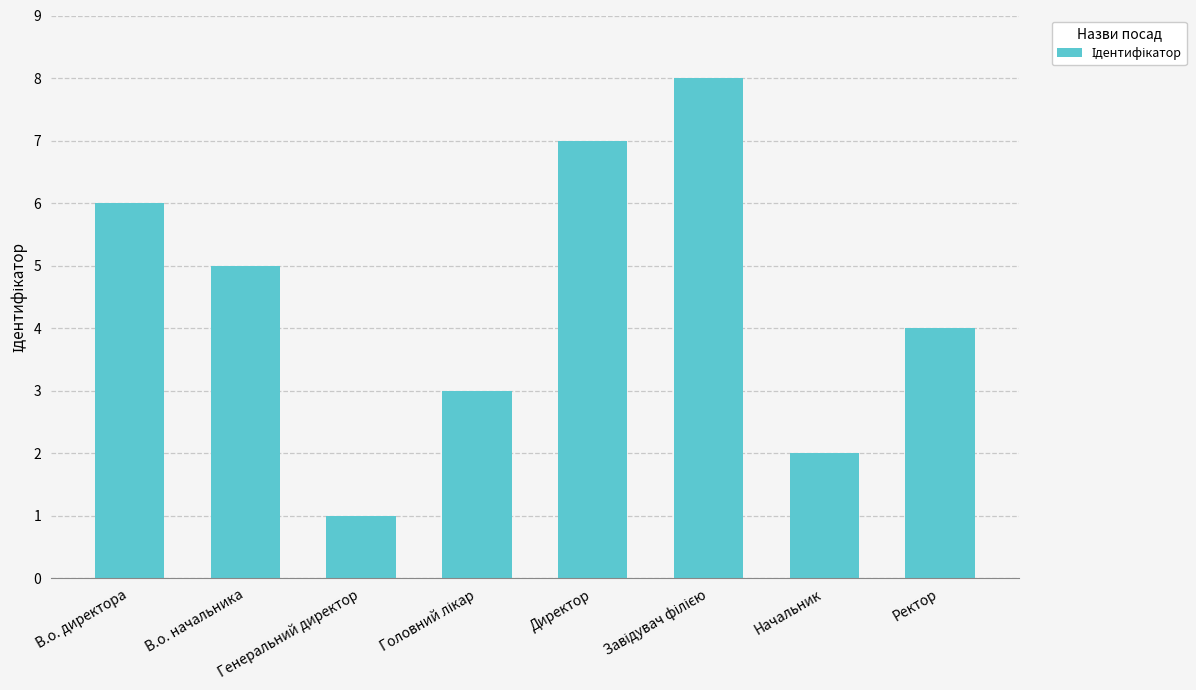

The value at В.о. начальника is 8. True or false?

False